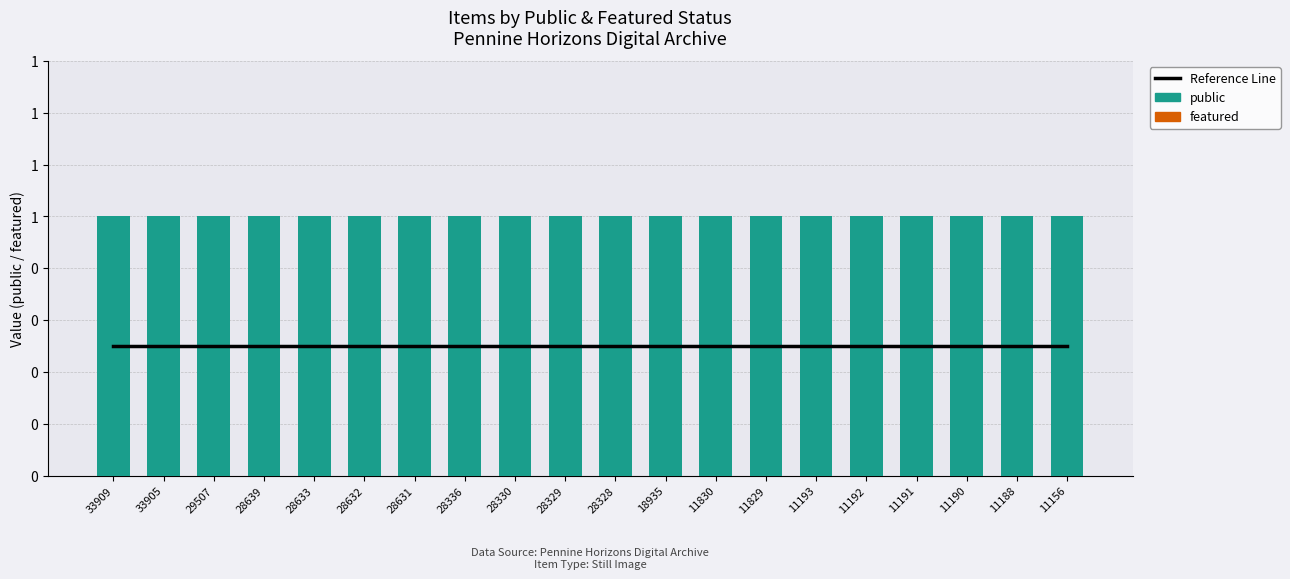

What is the sum of all public values?

20.0